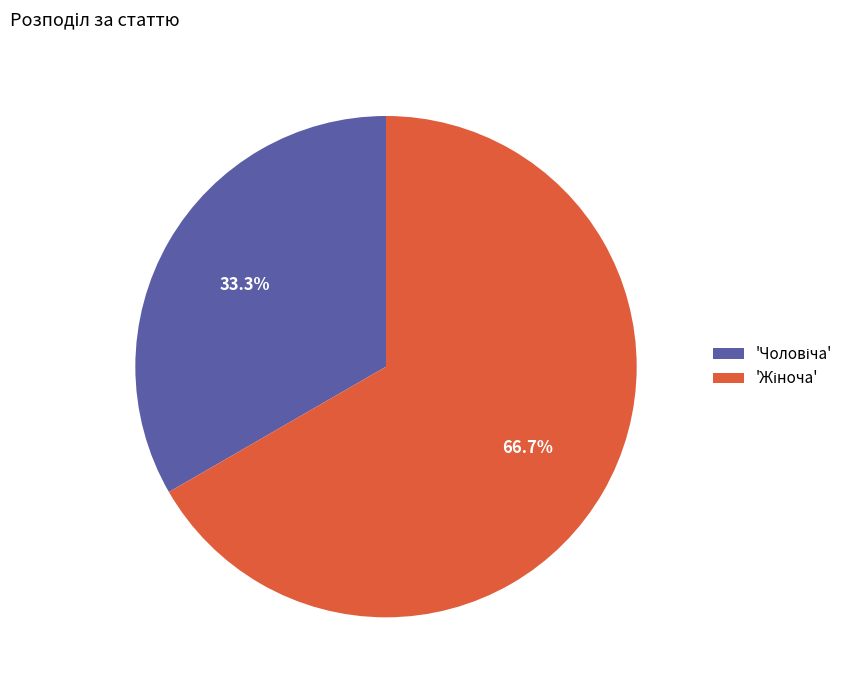

Does any single category account for the majority?

Yes